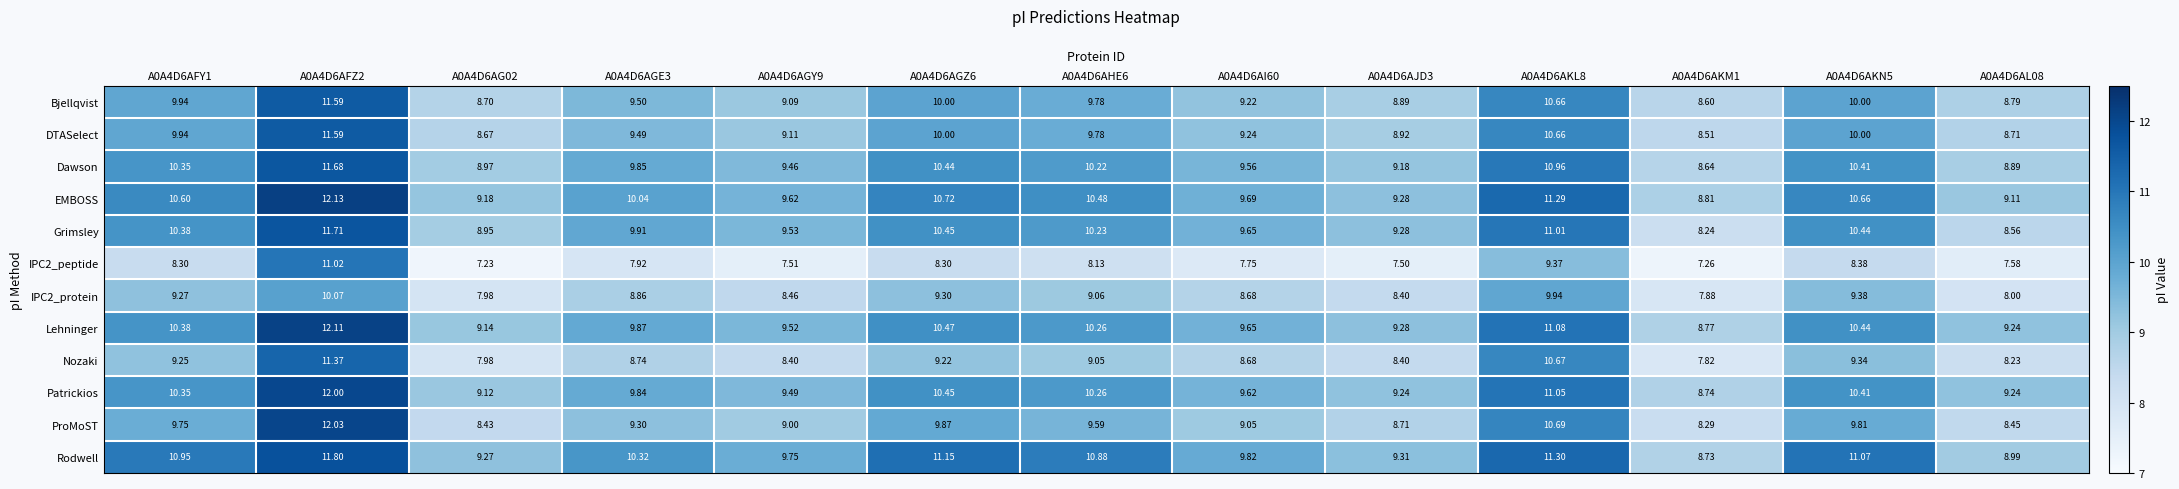

Between A0A4D6AGY9 and A0A4D6AGZ6, which series saw the biggest shift?

Rodwell